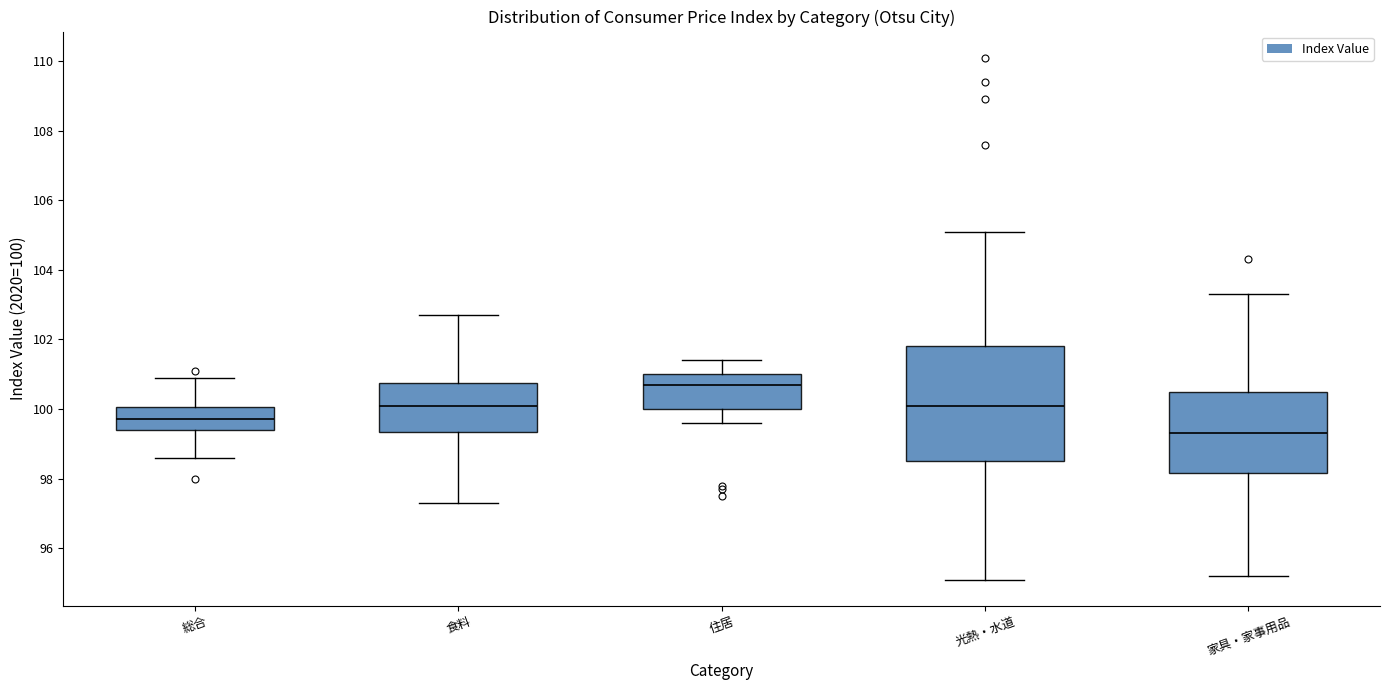

Which box has the highest median line?

住居